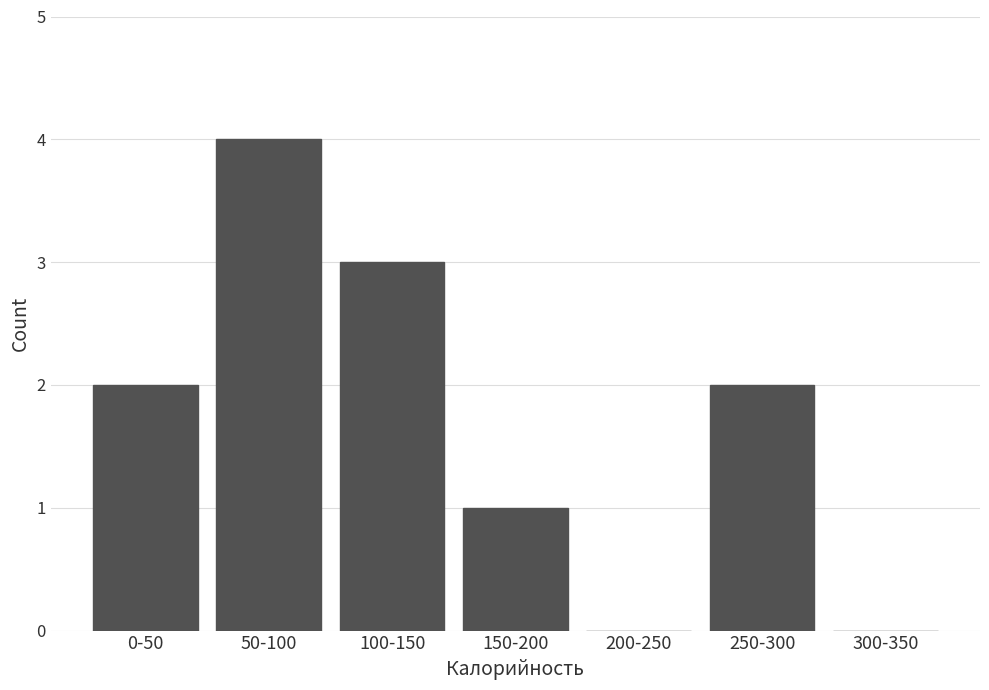

Reading left to right, list all the values displayed in this chart.

0-50=2	50-100=4	100-150=3	150-200=1	200-250=0	250-300=2	300-350=0